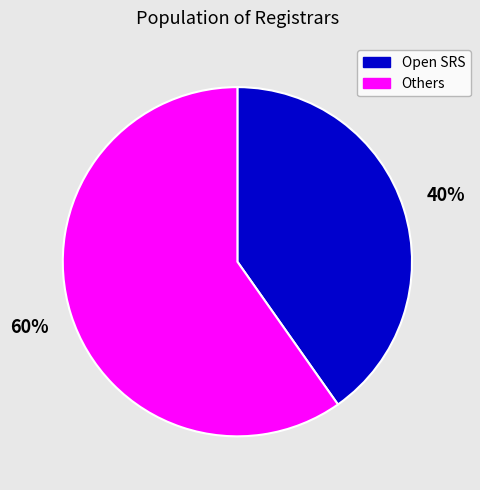

Combined, do Others and Open SRS account for over 50%?

Yes